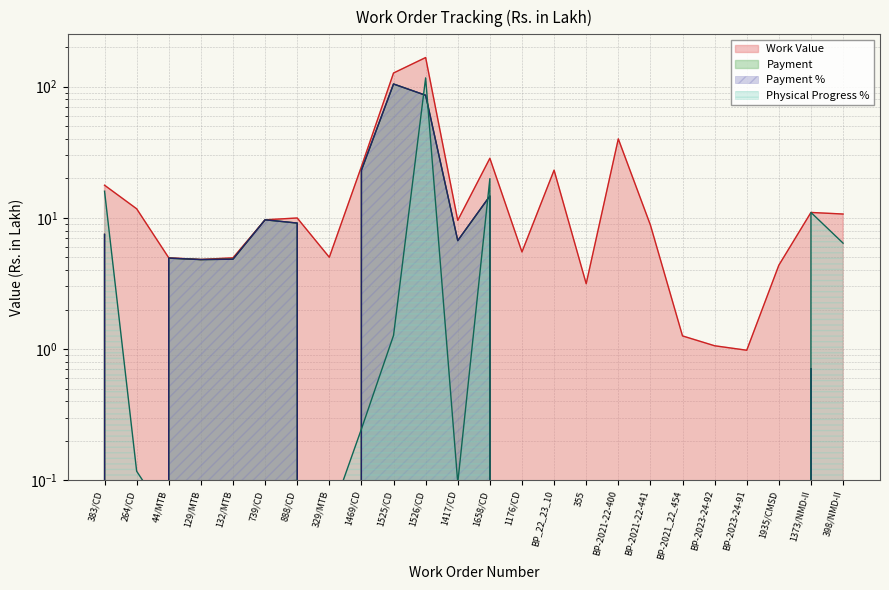

Does the chart have visible grid lines?

Yes